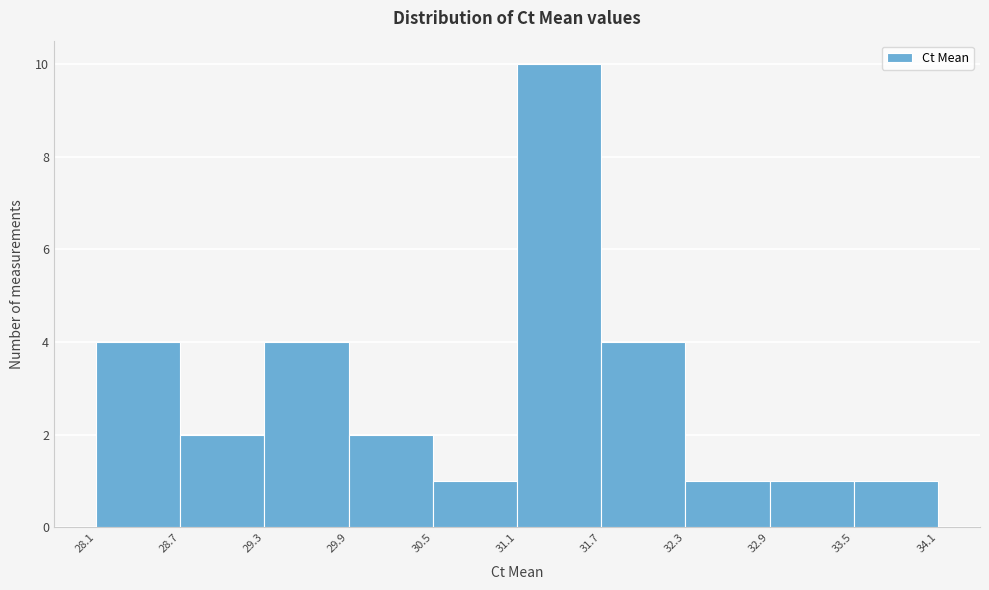

Reading left to right, transcribe this chart: for each bar, give the range it covers on the x-axis and its height. The values are not printed on the chart, so give them approximately, as read against the axis.

28.1 to 28.7: 4
28.7 to 29.3: 2
29.3 to 29.9: 4
29.9 to 30.5: 2
30.5 to 31.1: 1
31.1 to 31.7: 10
31.7 to 32.3: 4
32.3 to 32.9: 1
32.9 to 33.5: 1
33.5 to 34.1: 1